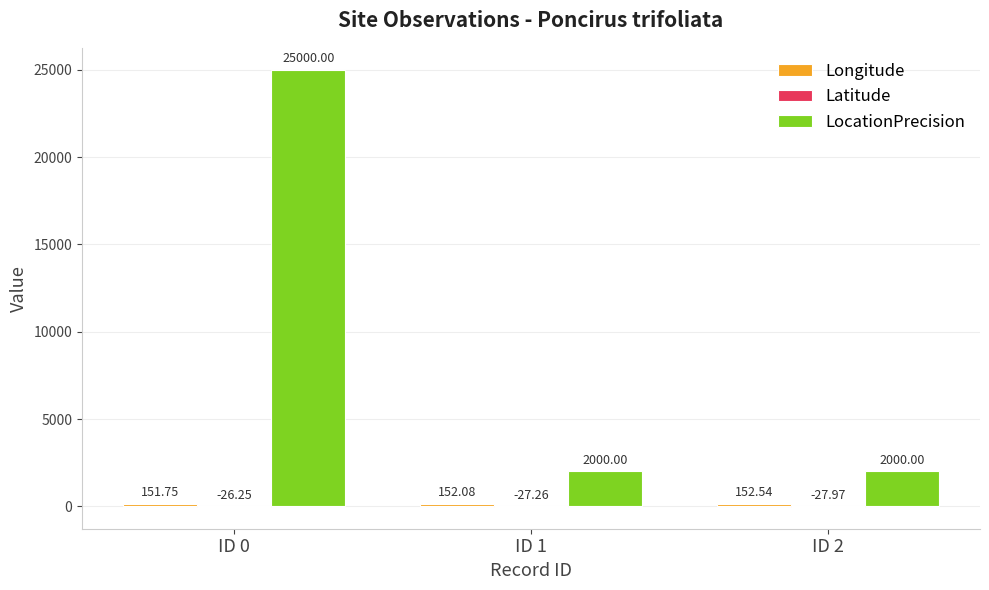

Which series changed the most between ID 0 and ID 2?

LocationPrecision